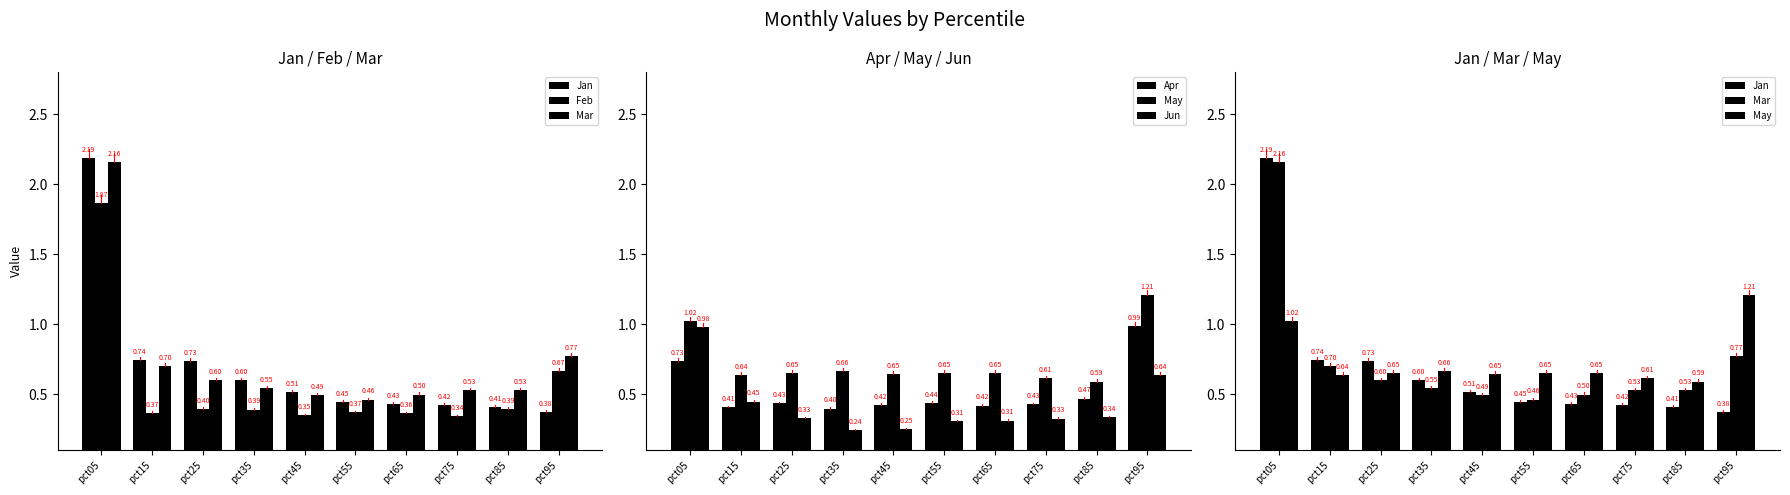

What is the sum of the Apr values at pct05 and pct95?

1.7